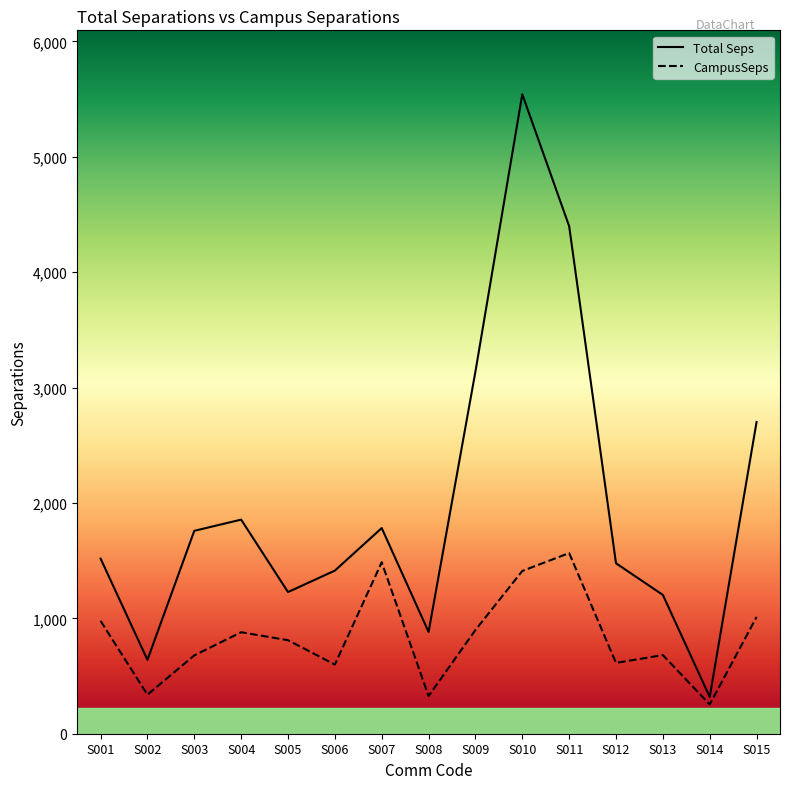

Rank the series by their maximum value, from lowest to highest.

CampusSeps, Total Seps